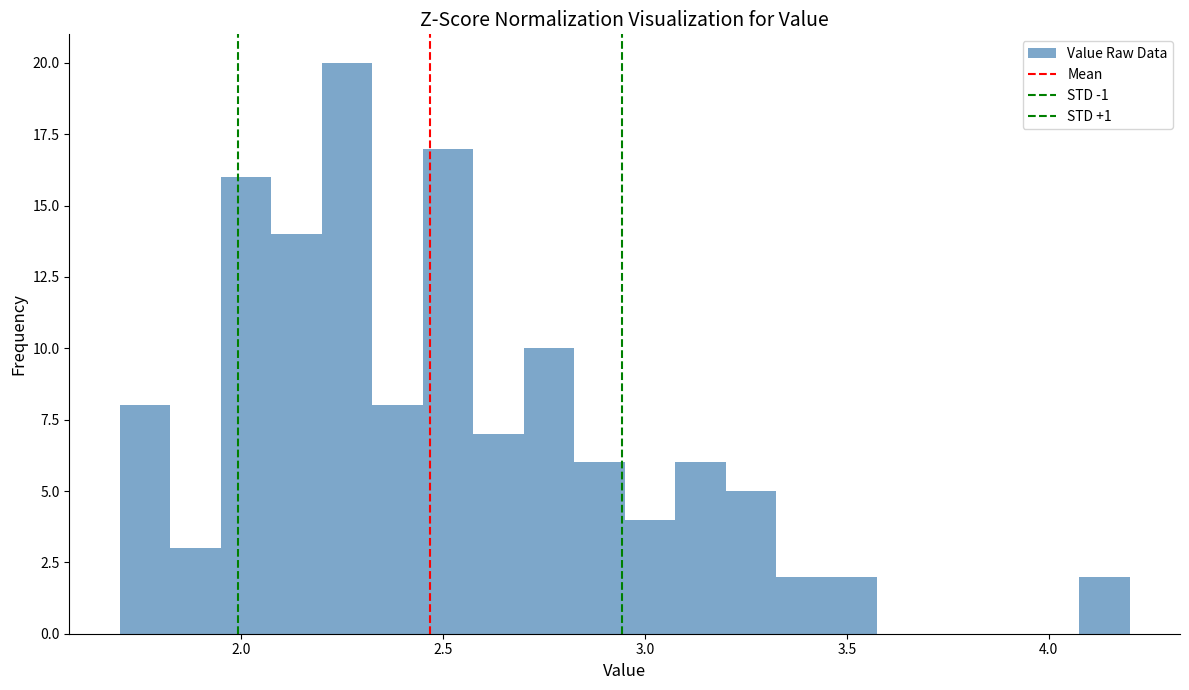

Around what value on the x-axis is the tallest bar? Give the approximate position of its centre, as read against the axis.

2.25